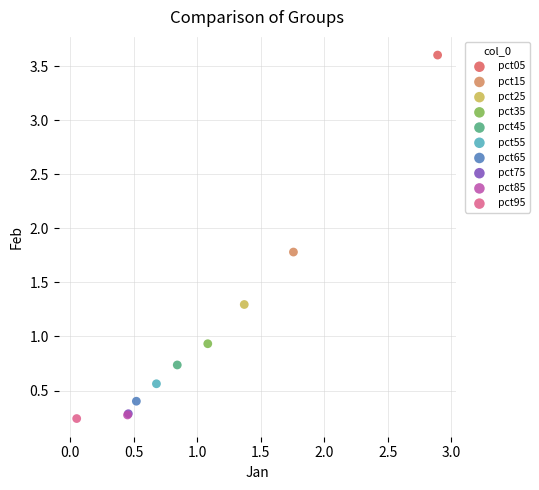

What are all the series names shown in the legend?

pct05, pct15, pct25, pct35, pct45, pct55, pct65, pct75, pct85, pct95